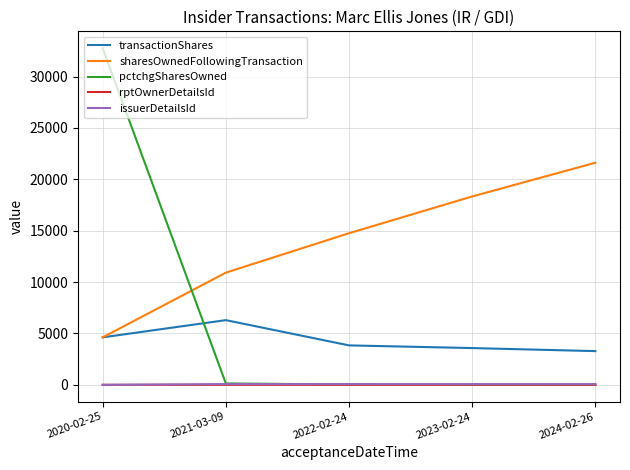

Which category has the highest value in the transactionShares series?

2021-03-09